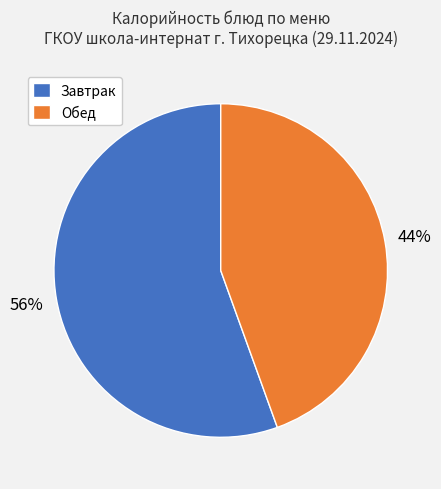

Which slice is the smallest?

Обед